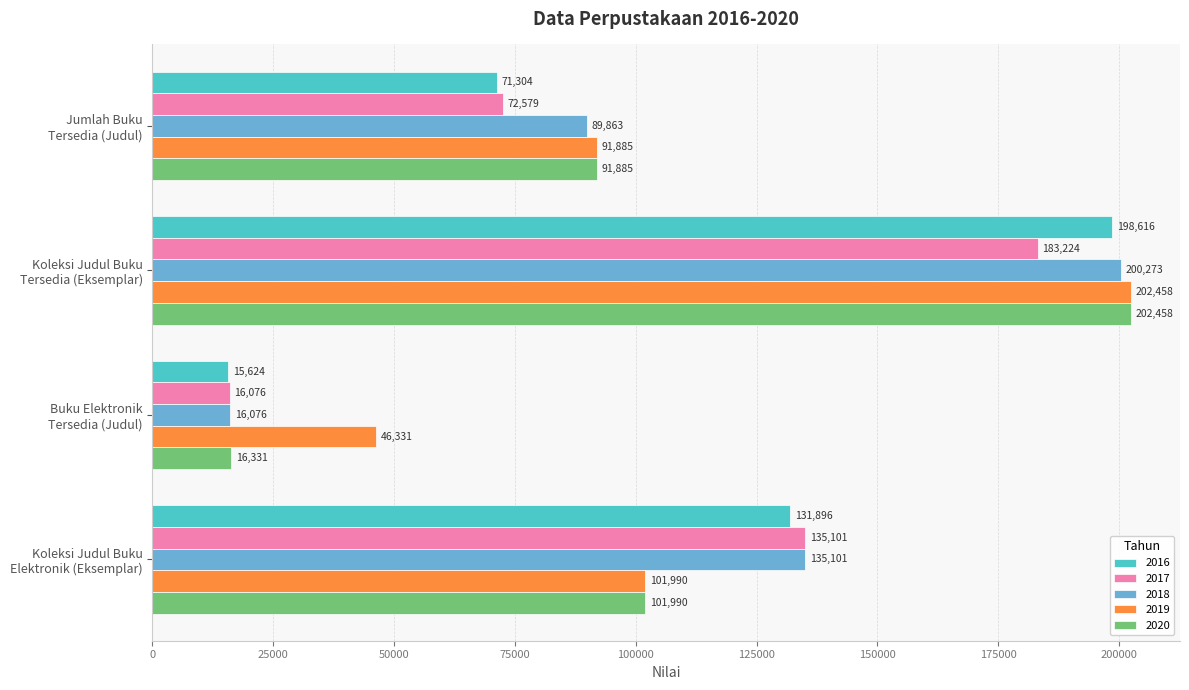

What is the sum of all 2018 values?

441313